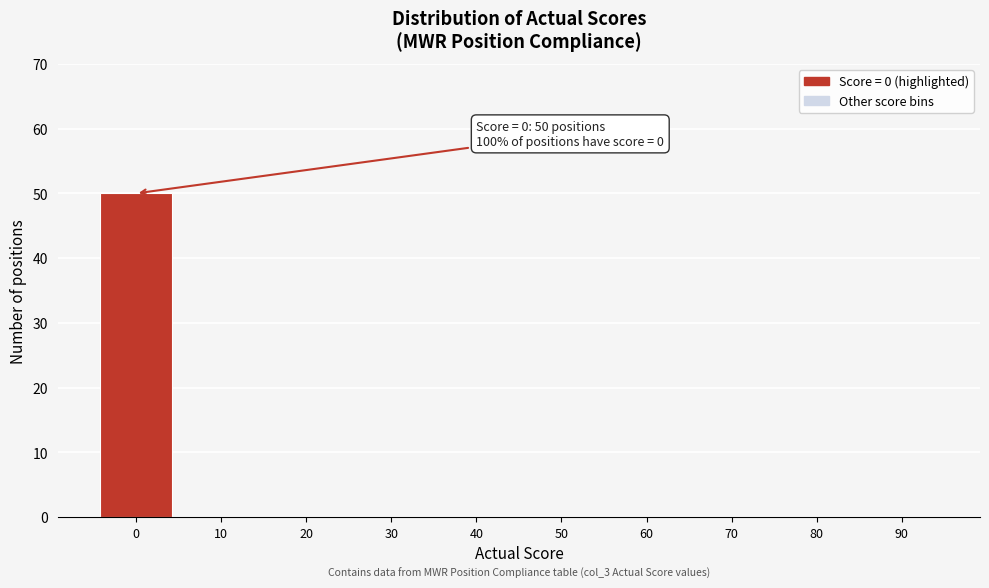

Reading right to left, transcribe all the data shown in this chart.

90=0	80=0	70=0	60=0	50=0	40=0	30=0	20=0	10=0	0=50